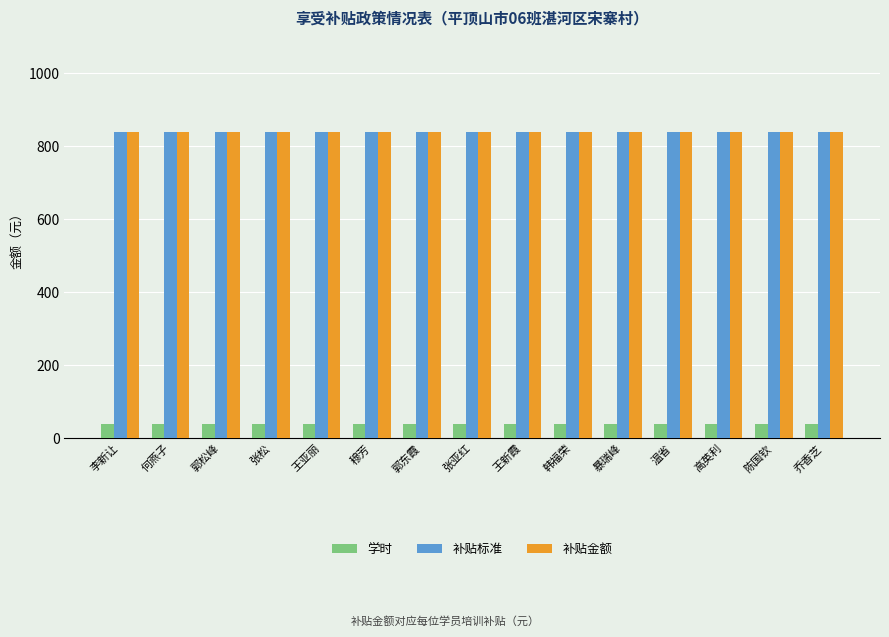

Reading left to right, list all the values displayed in this chart.

学时: 40	40	40	40	40	40	40	40	40	40	40	40	40	40	40
补贴标准: 840	840	840	840	840	840	840	840	840	840	840	840	840	840	840
补贴金额: 840	840	840	840	840	840	840	840	840	840	840	840	840	840	840